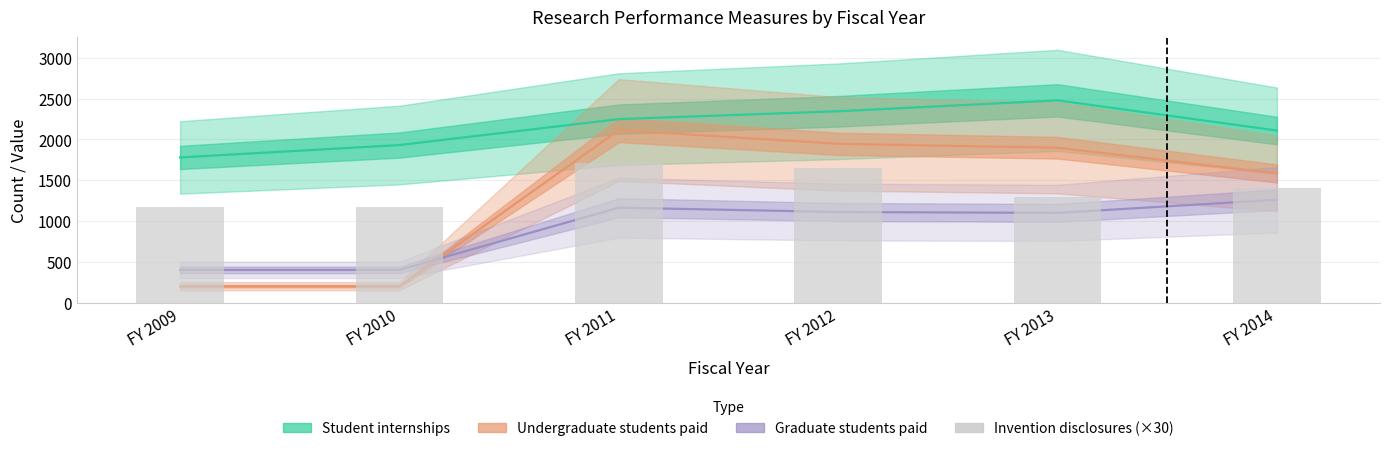

The Number of graduate students paid series shows 252 at FY 2010. True or false?

False